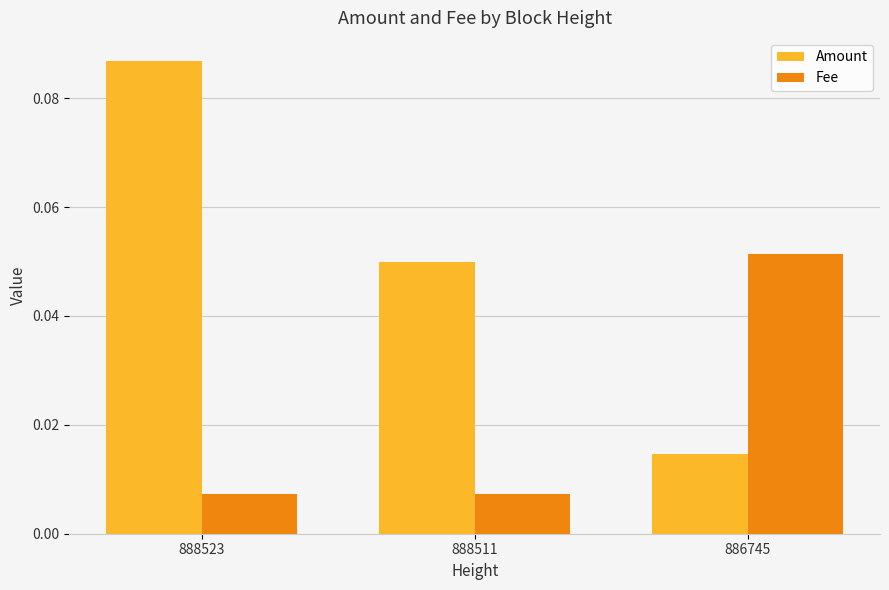

Which category has the highest value in the Fee series?

886745